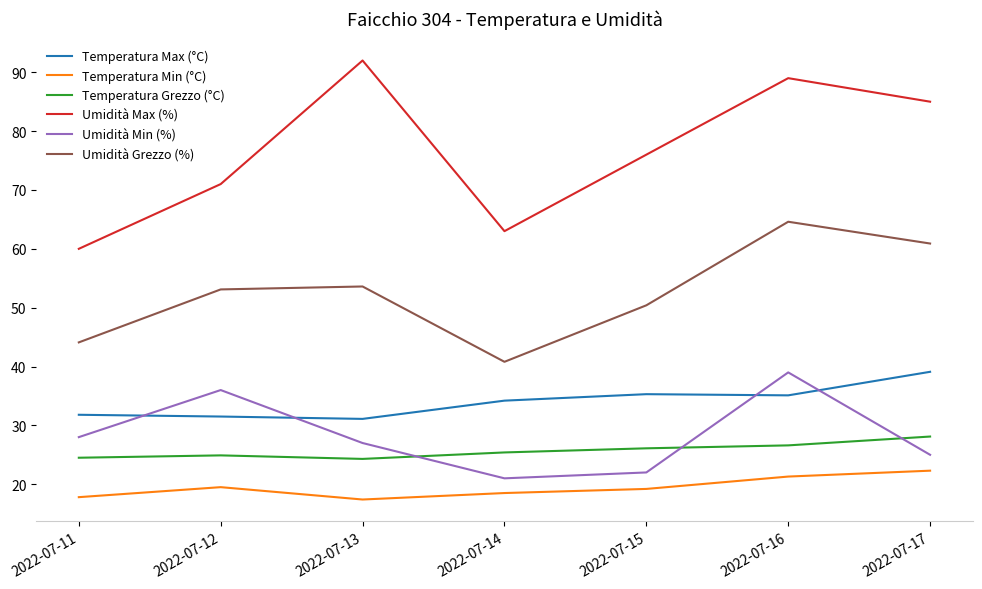

What is the spread (max minus min) of values at 2022-07-13?

74.6